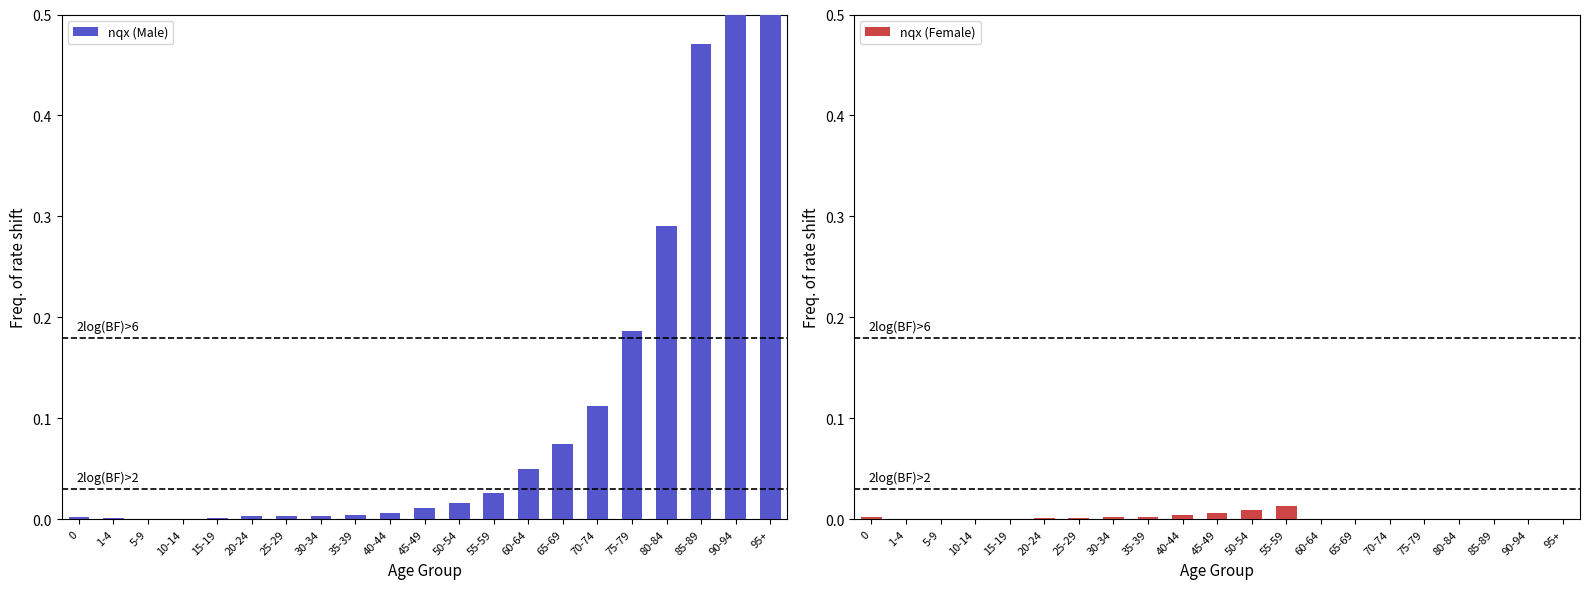

At which label is nqx (Female) closest to 0?

60-64